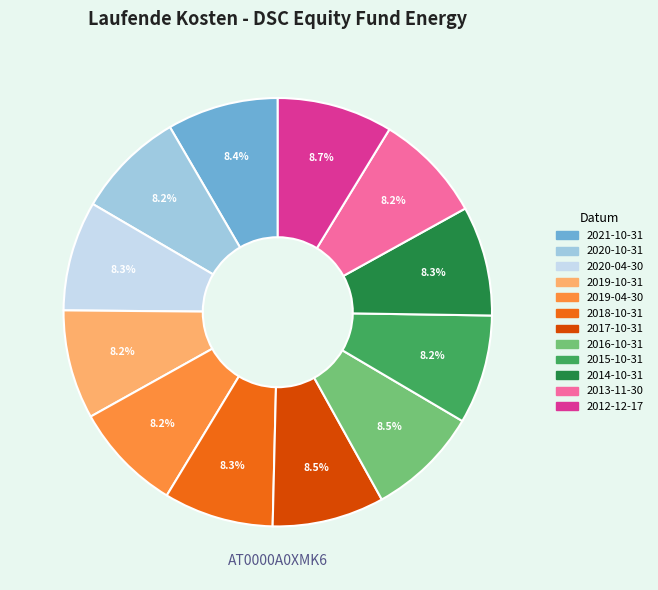

What portion of the pie excludes 2018-10-31?

91.7%